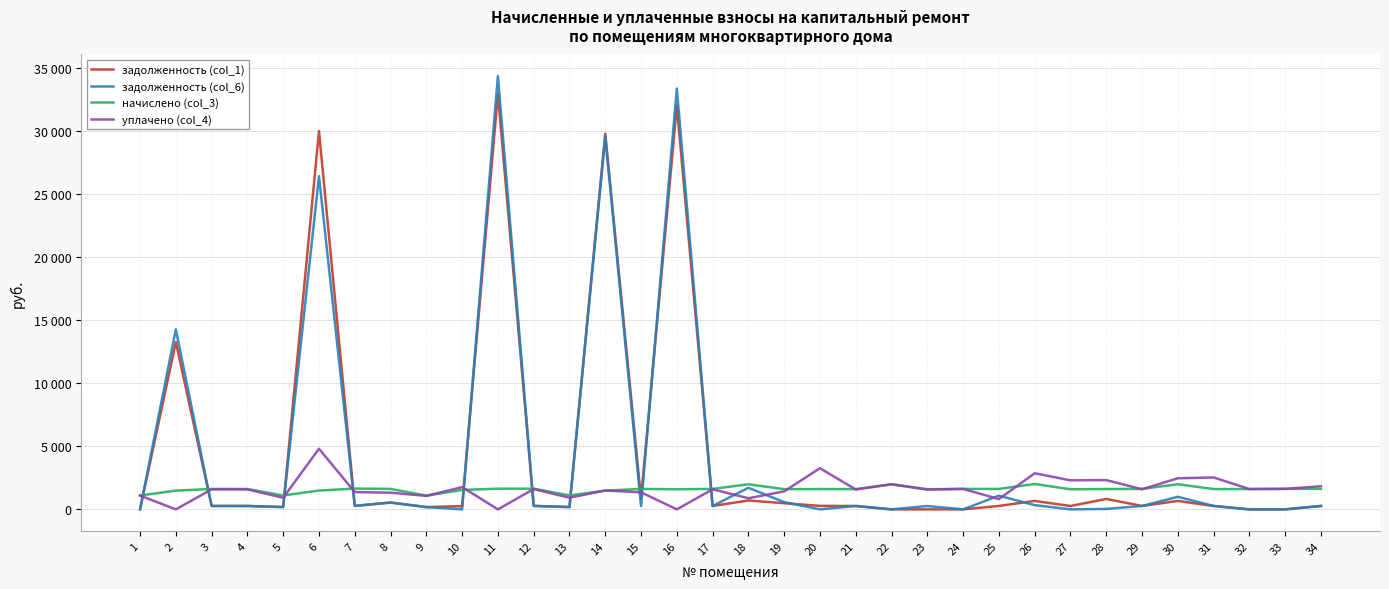

Which series has the largest total across all categories?

задолженность (col_1)